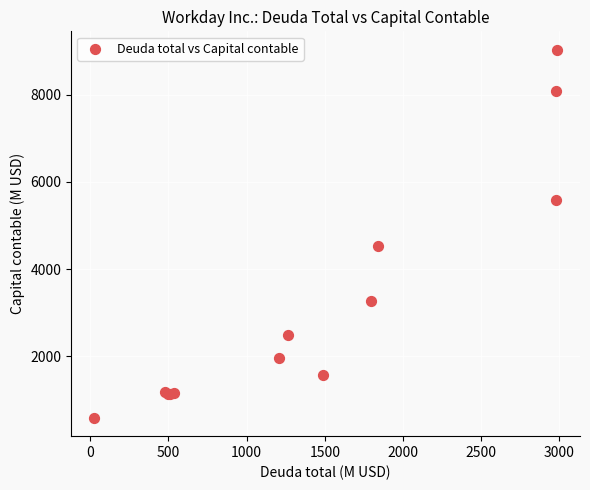

What Y value in the scatter plot is closest to 4813?

4535